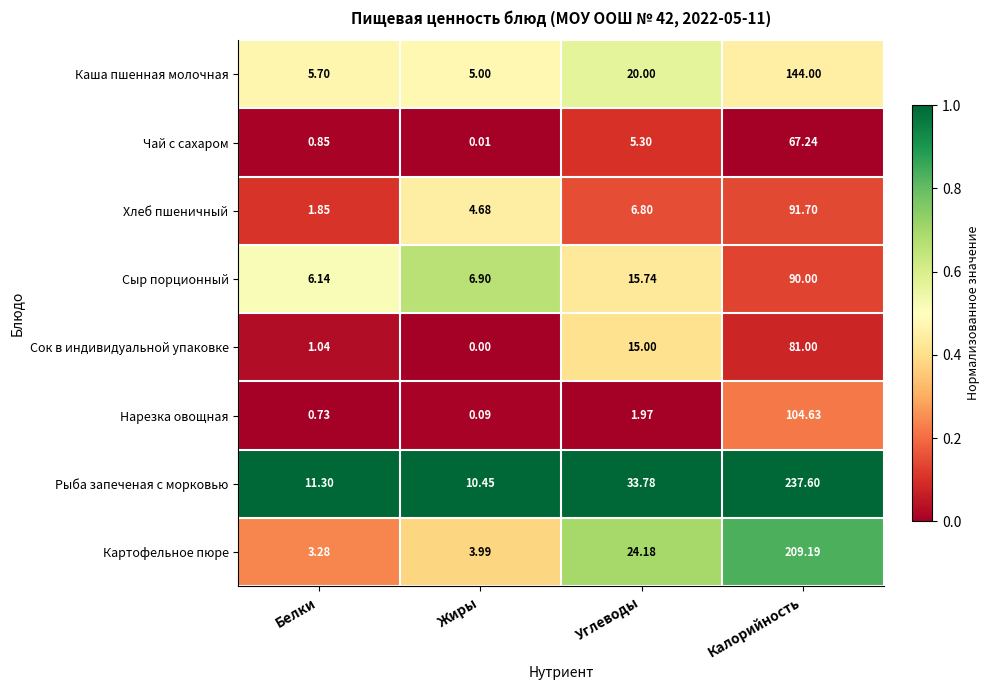

Which category has the lowest value in the Чай с сахаром series?

Жиры